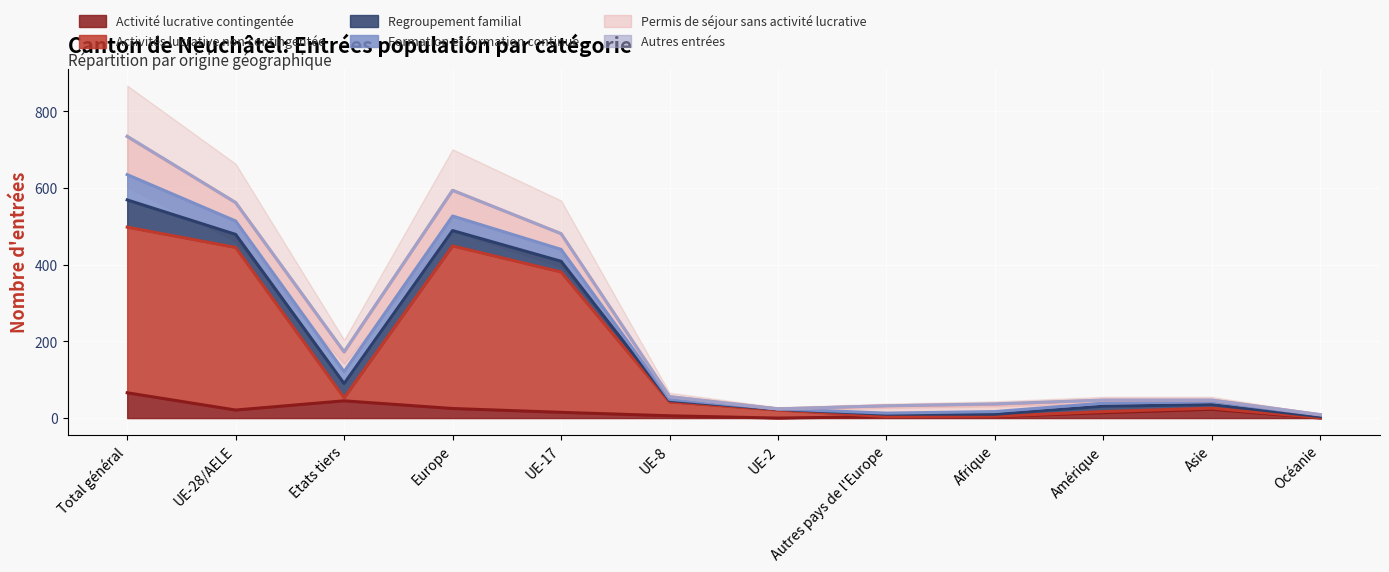

At UE-8, list the series in order from smallest to largest.

Autres entrées, Formation et formation continue, Regroupement familial, Activité lucrative contingentée, Permis de séjour sans activité lucrative, Activités lucrative non contingentée